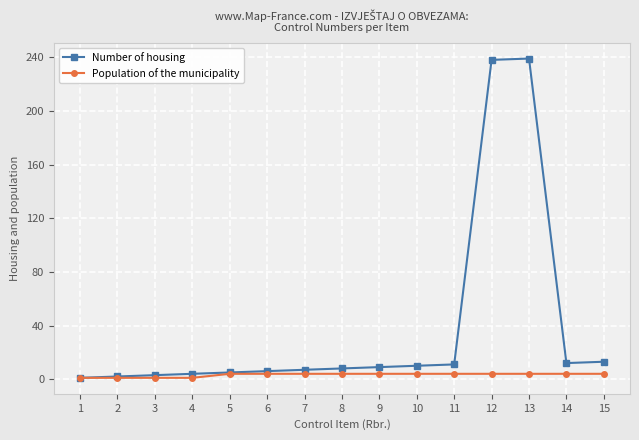

What is the maximum value shown in the chart?

239